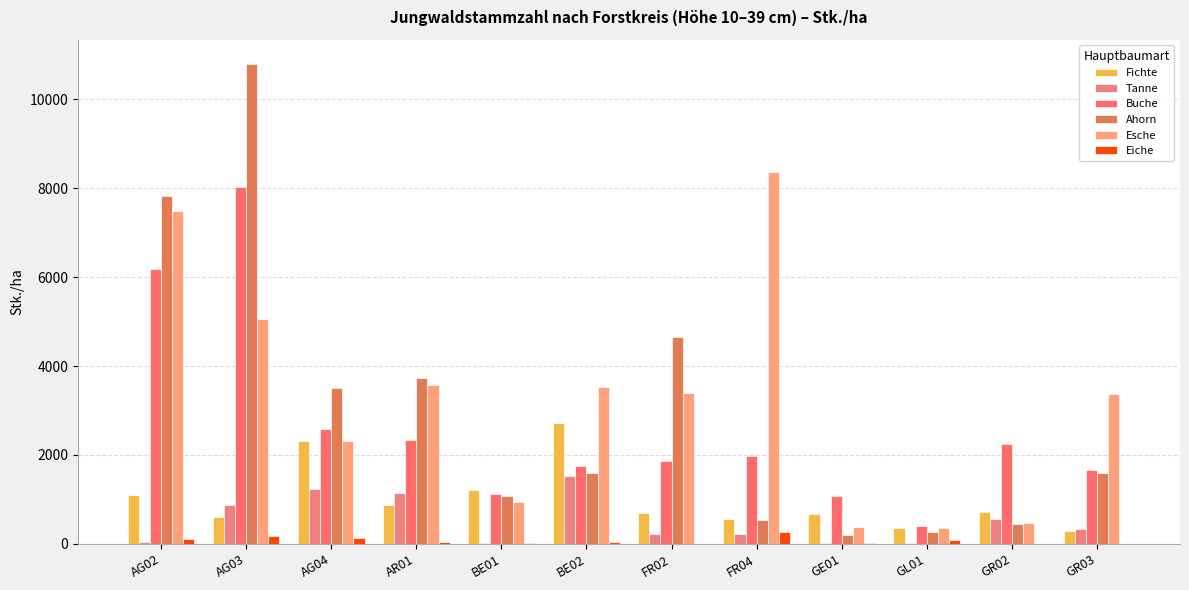

At which label does Buche first exceed 1973?

AG02